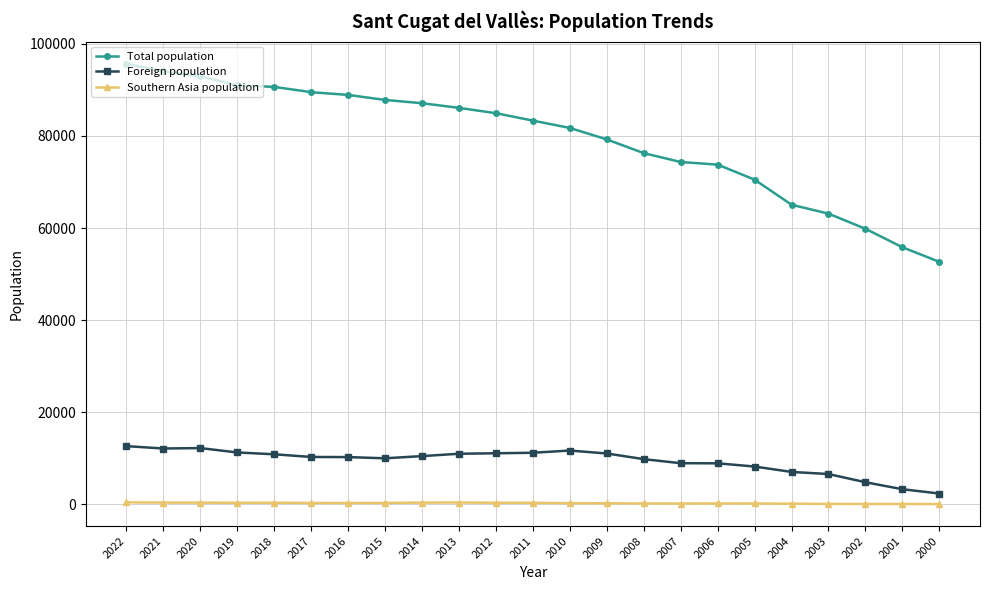

List the series in order of their peak value, lowest first.

Southern Asia population, Foreign population, Total population